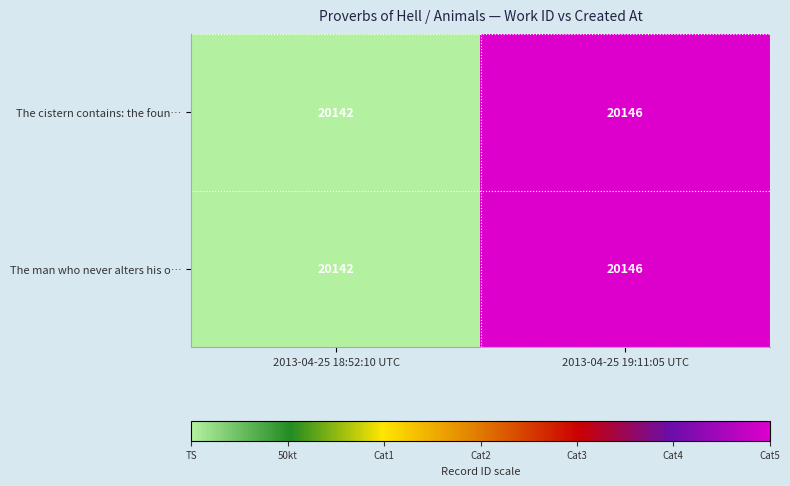

Which label corresponds to the smallest value in the chart?

2013-04-25 18:52:10 UTC